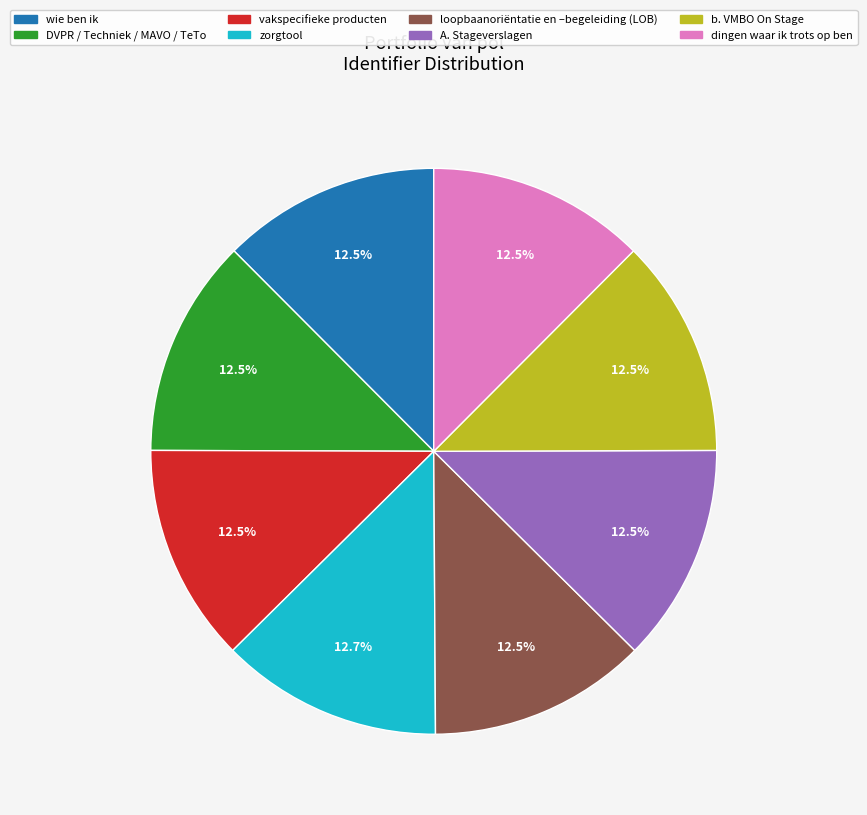

Approximately how many times larger is the value at dingen waar ik trots op ben compared to loopbaanoriëntatie en –begeleiding (LOB)?

1.0